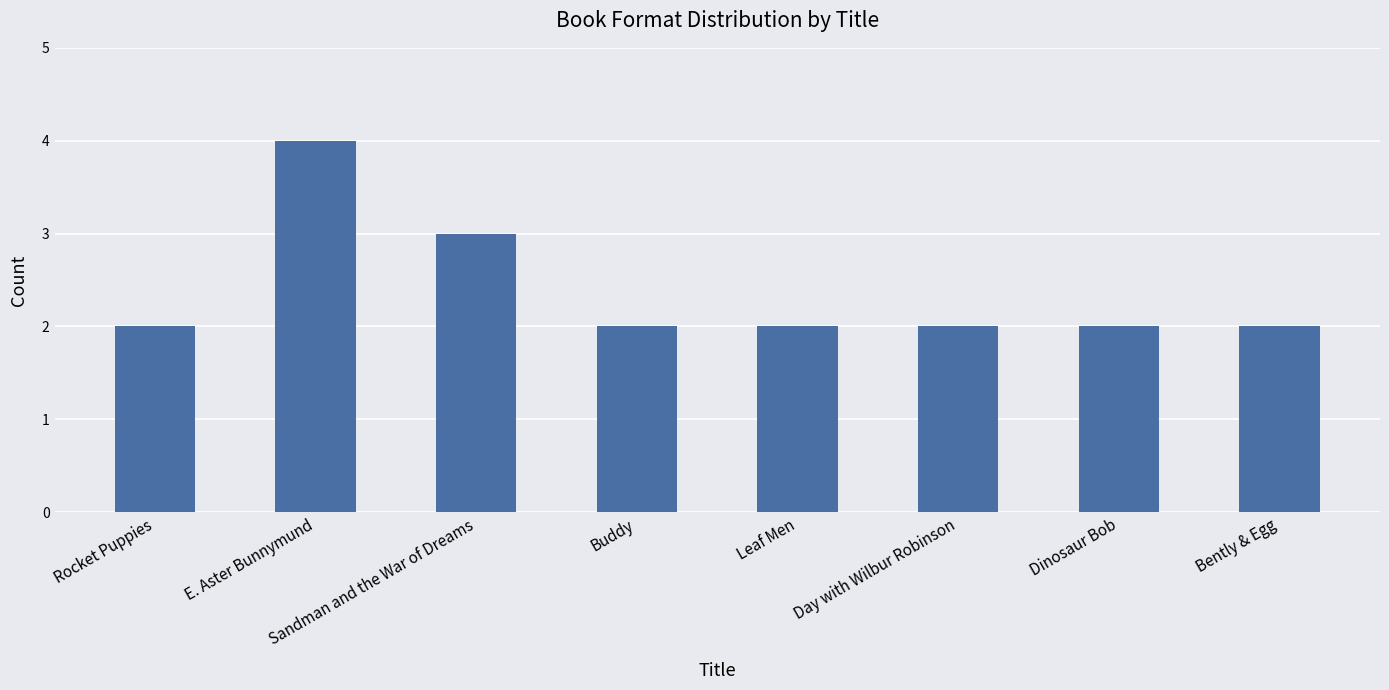

What is the approximate value at E. Aster Bunnymund?

4